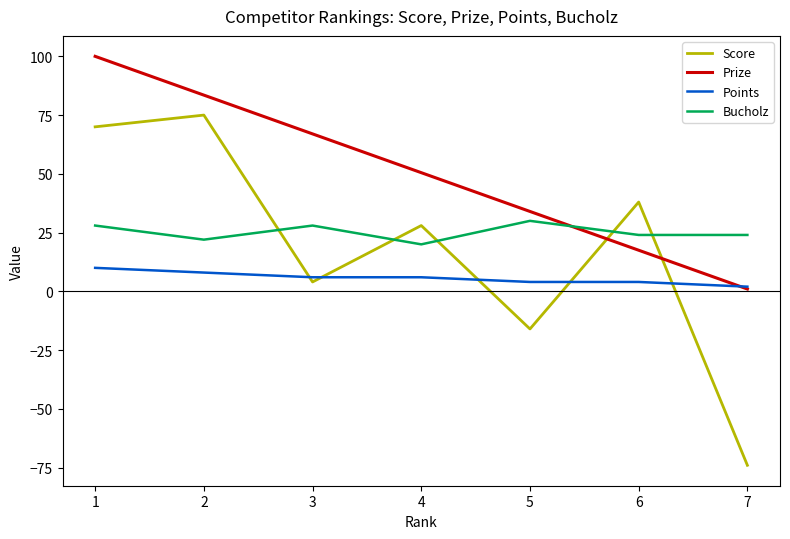

Reading left to right, transcribe all the data shown in this chart.

Score: 70.0	75.0	4.0	28.0	-16.0	38.0	-74.0
Prize: 100.0	83.5	67.0	50.5	34.0	17.5	1.0
Points: 10.0	8.0	6.0	6.0	4.0	4.0	2.0
Bucholz: 28.0	22.0	28.0	20.0	30.0	24.0	24.0